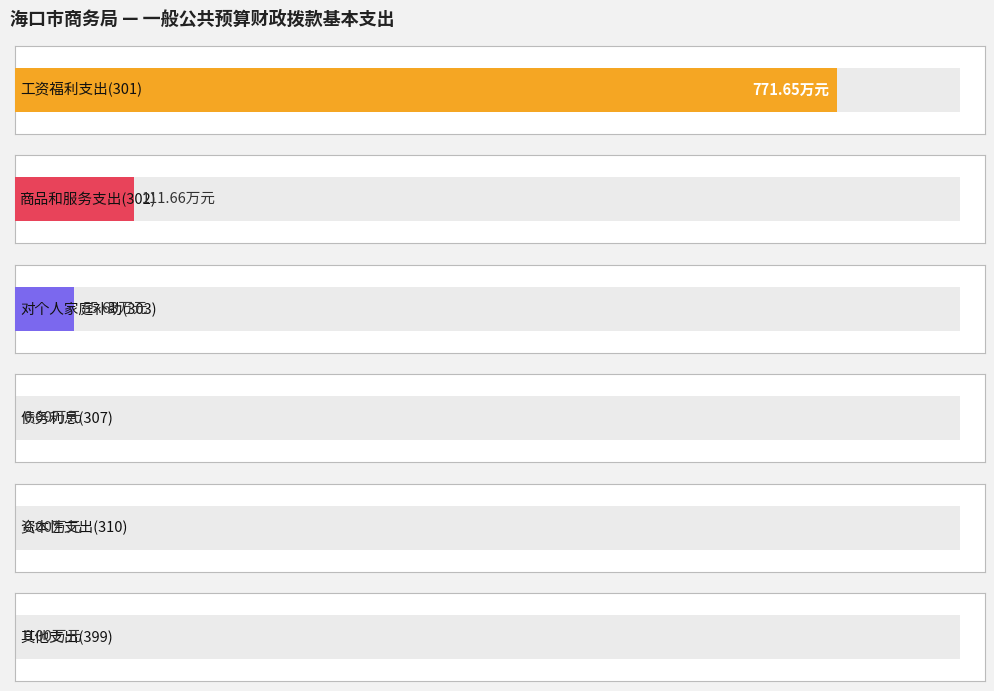

Count the number of data series in this chart.

1